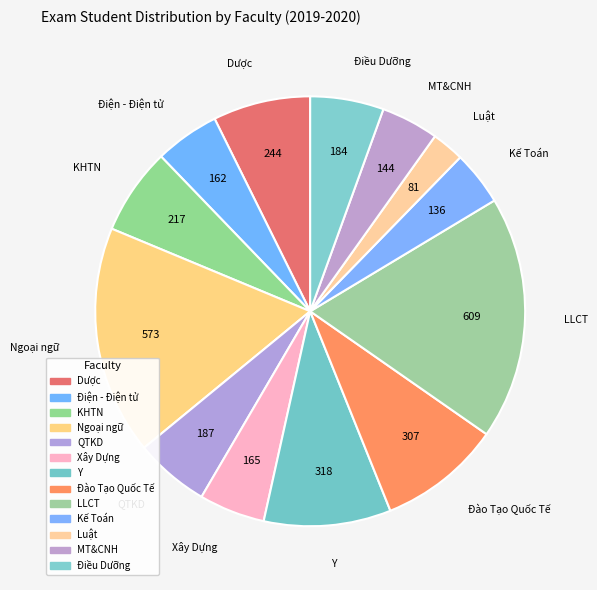

Do Điều Dưỡng and Dược together represent more than half of the pie?

No